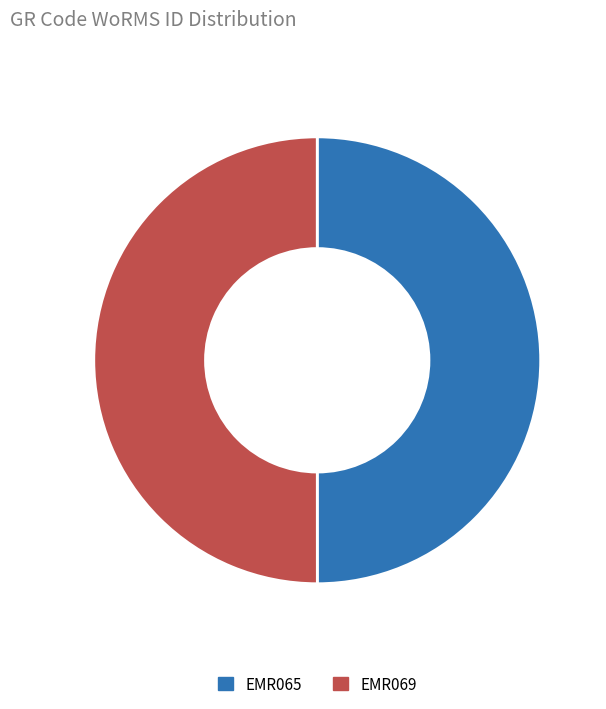

Approximately how many times larger is the value at EMR065 compared to EMR069?

1.0